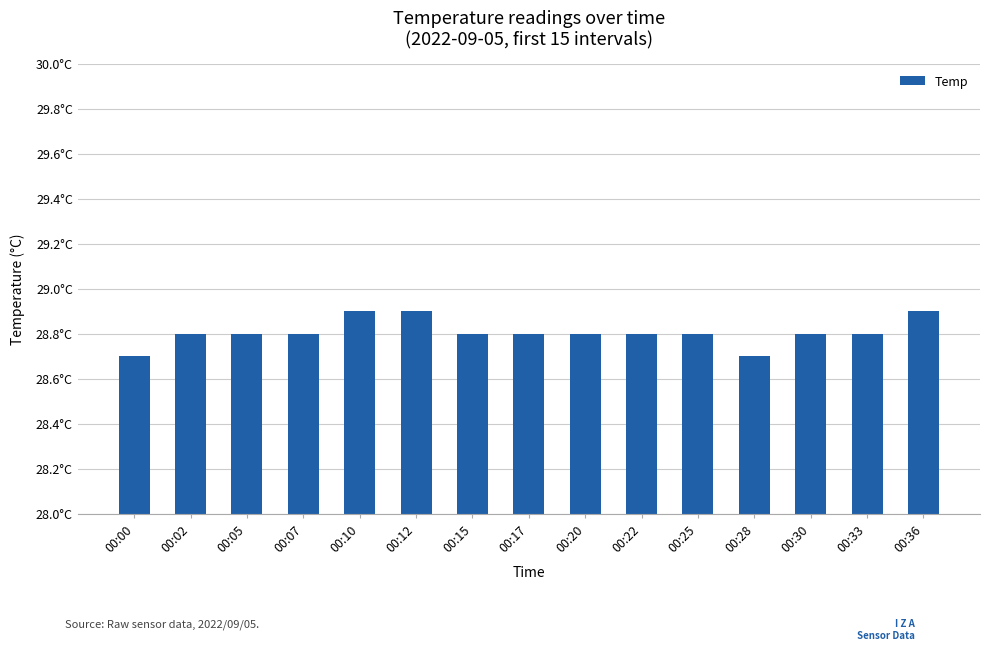

What is the value of the 11th bar from the left?

28.8